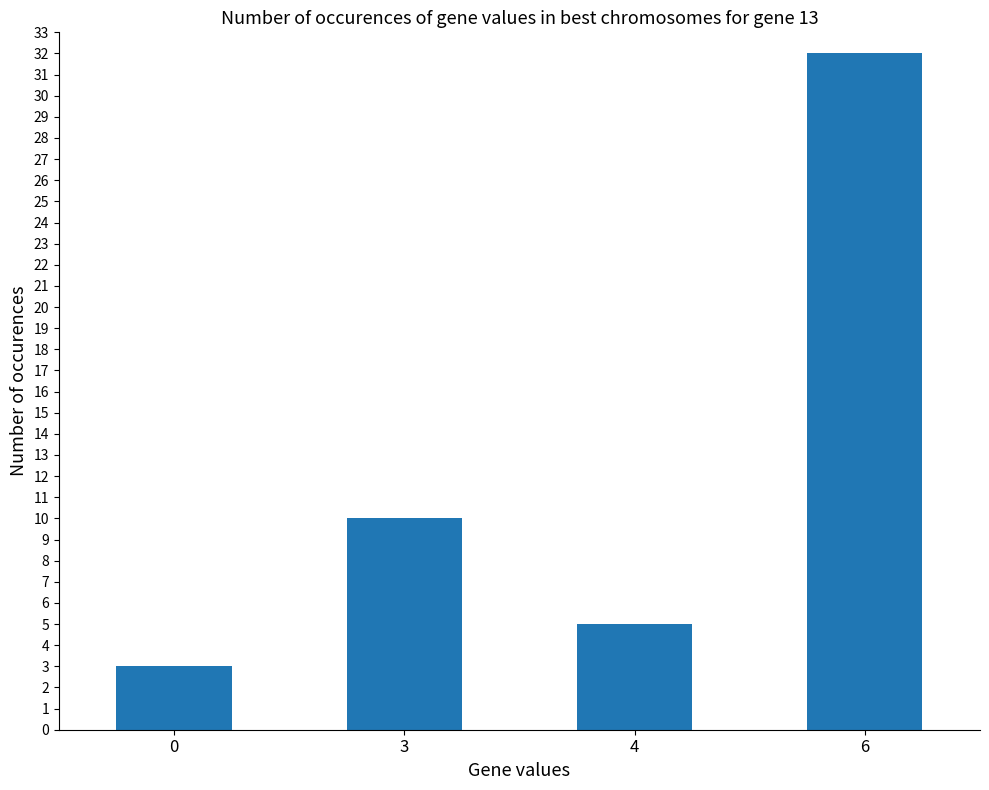

What is the difference between the maximum and minimum values?

29